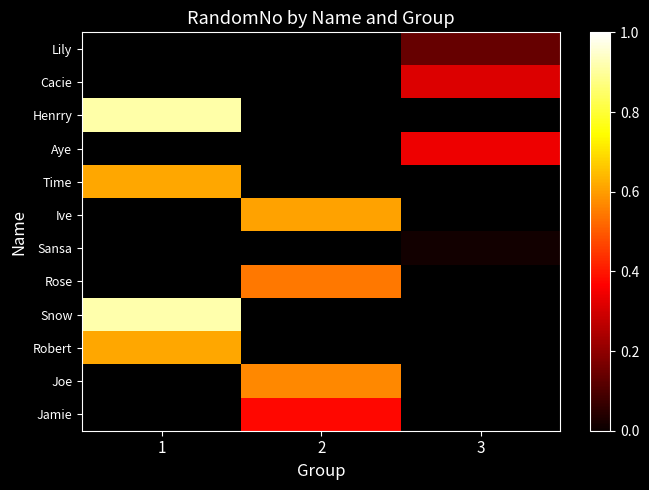

How many data points in Rose are above 0?

1